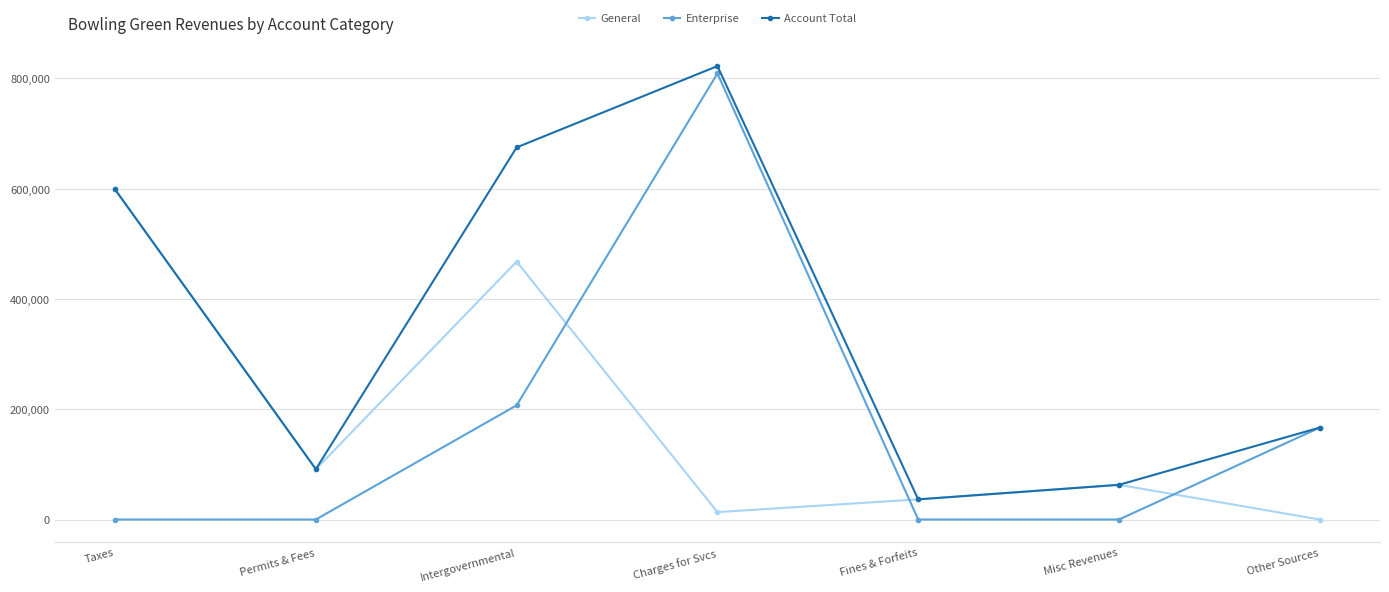

At which category does the chart reach its peak across all series?

Charges for Svcs